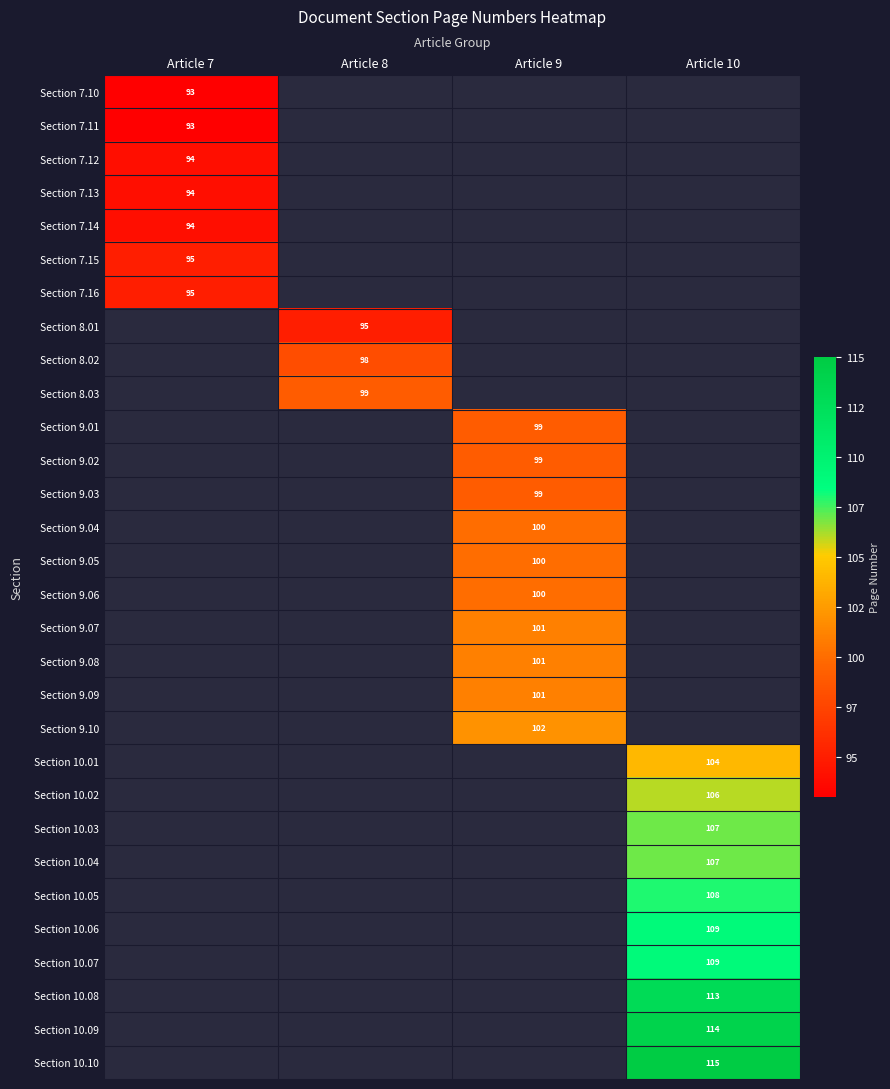

The Section 9.05 series shows 43 at Article 9. True or false?

False